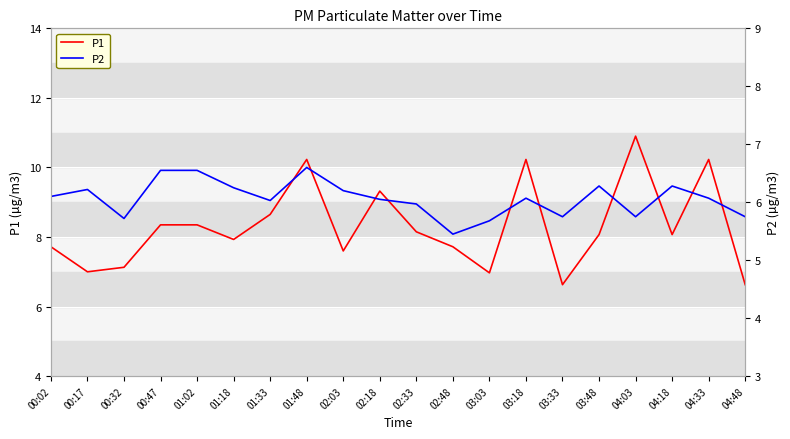

List the series in order of their peak value, highest first.

P1, P2